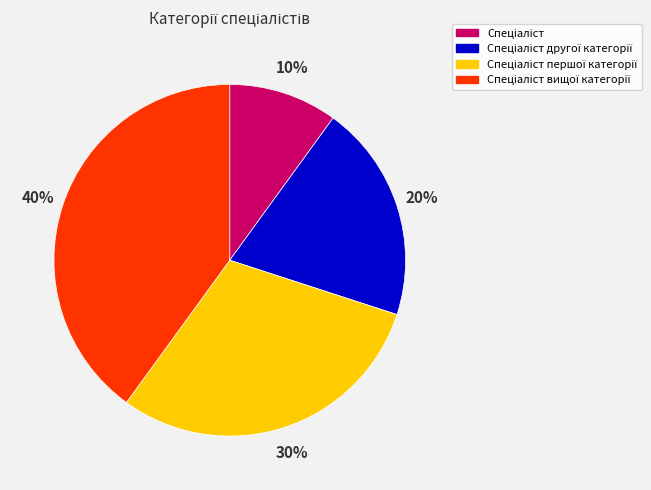

Is there any slice that represents more than half of the pie?

No